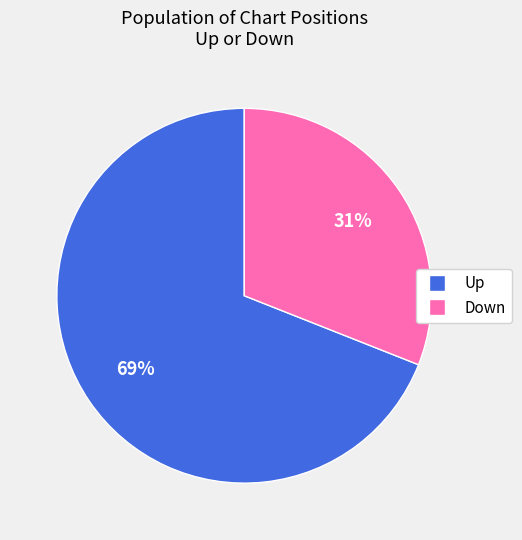

Is there any slice that represents more than half of the pie?

Yes